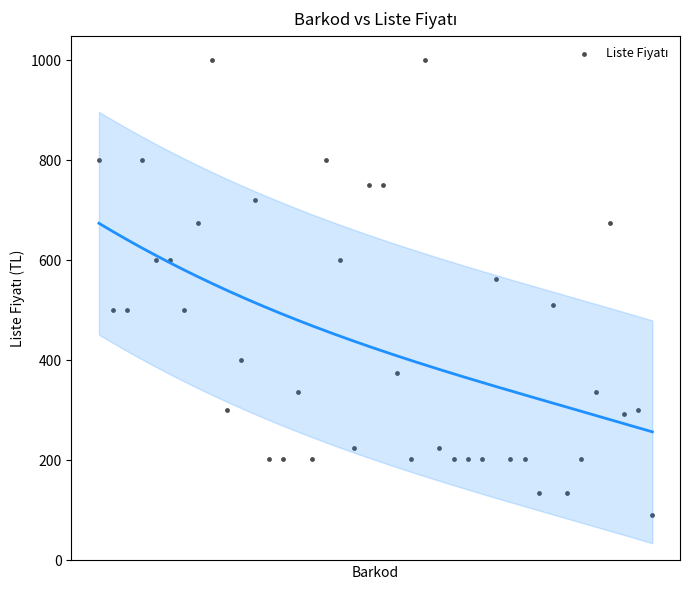

What Y value in the scatter plot is closest to 545?

562.5